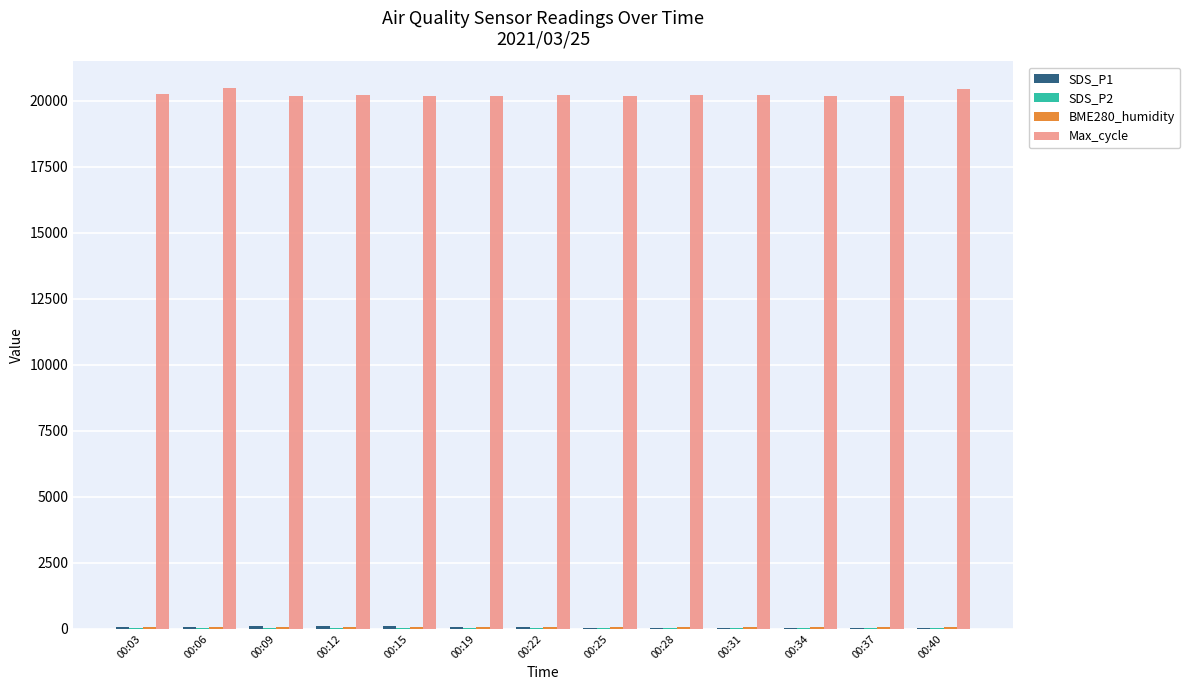

Which series has the largest total across all categories?

Max_cycle